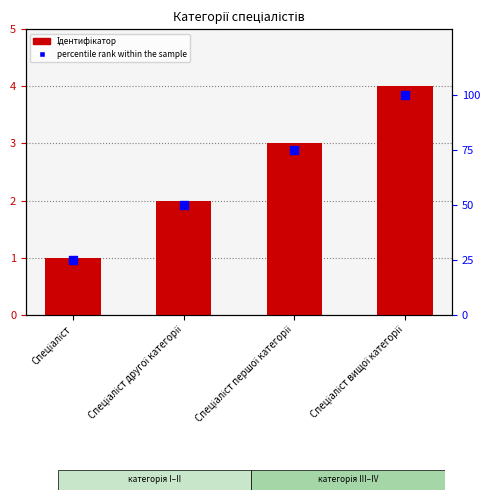

Which series has the largest Y range (max minus min)?

percentile rank within the sample